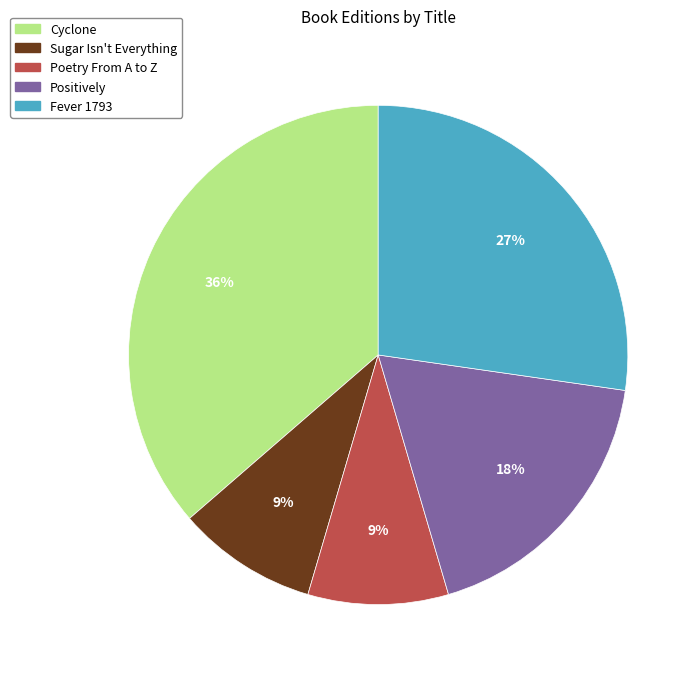

Is Cyclone the majority of the pie?

No